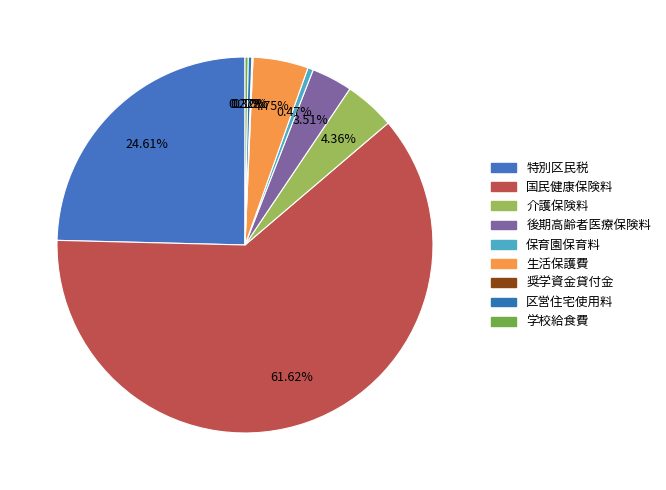

What is the ratio of the value at 生活保護費 to the value at 国民健康保険料?

0.1